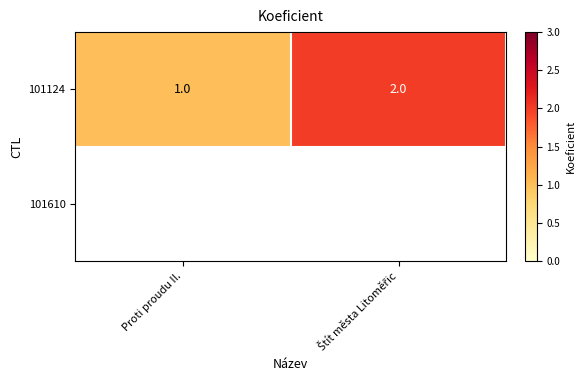

What is the difference between the maximum and minimum values?

1